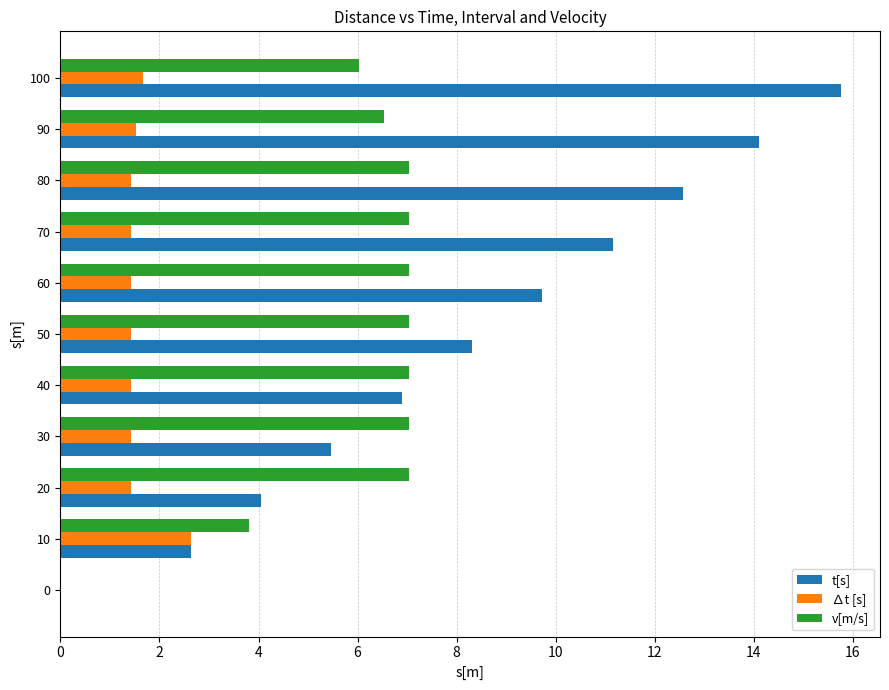

What is the sum of the ∆t [s] values at 70 and 40?

2.8